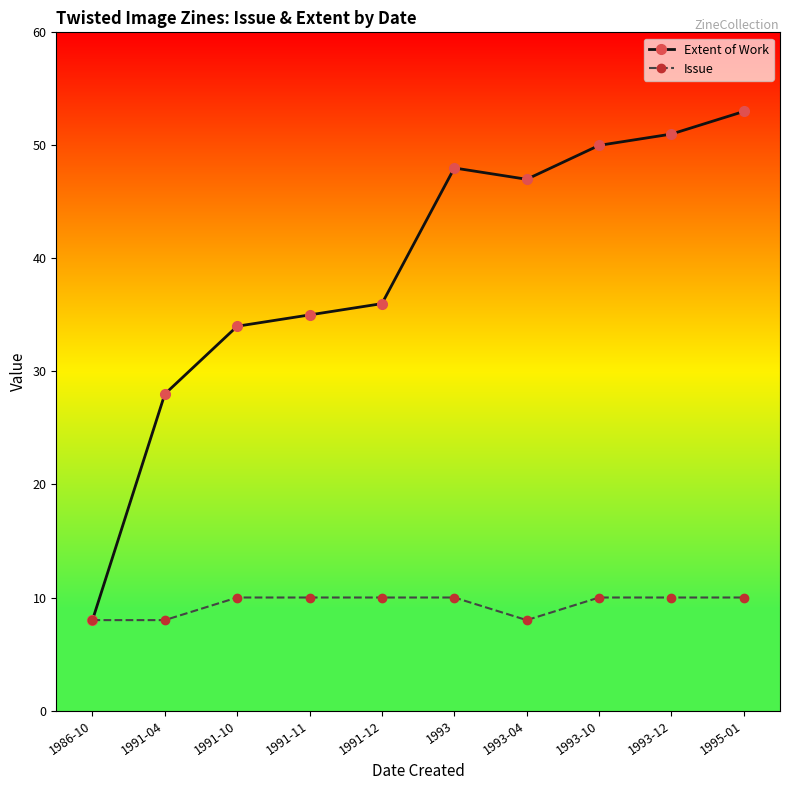

At which category is the sum across all series the highest?

1995-01